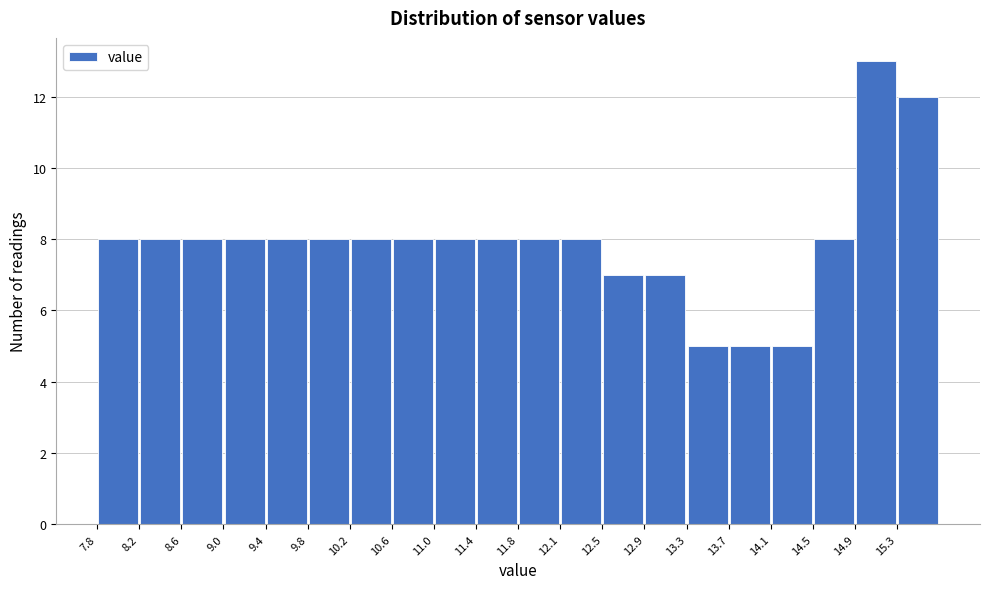

Which range on the x-axis has the tallest bar?

14.910 to 15.305